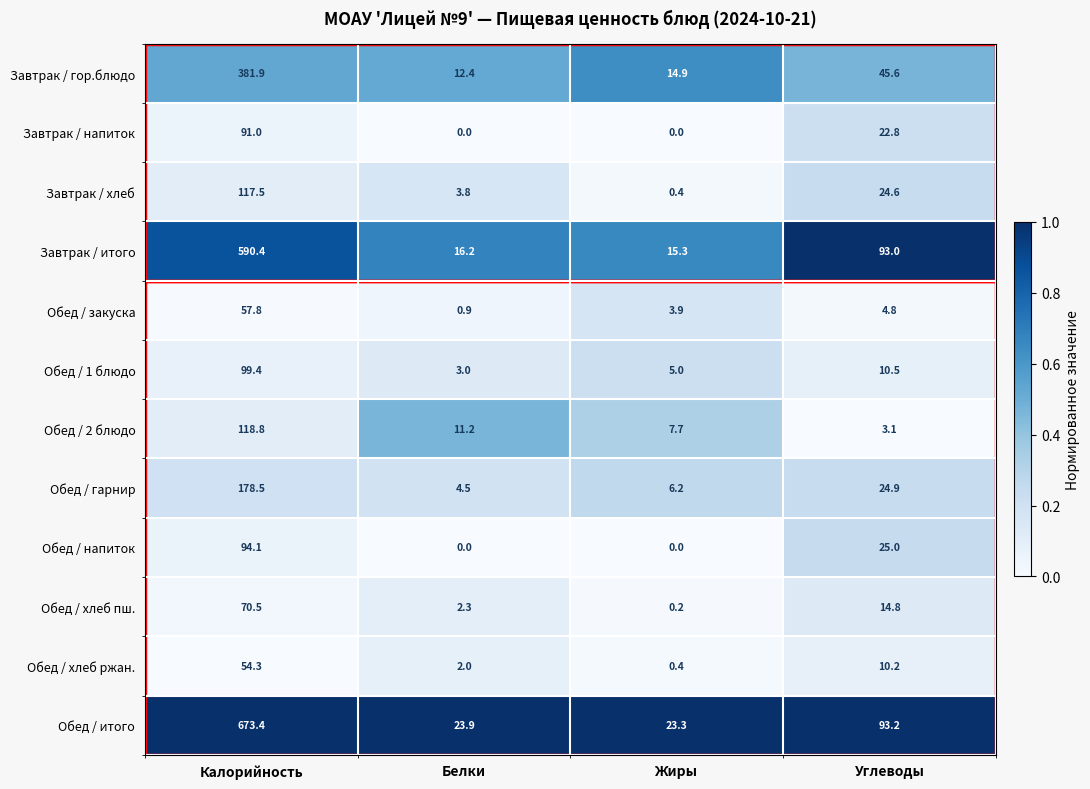

What is the total value across all series at Калорийность?

2527.6